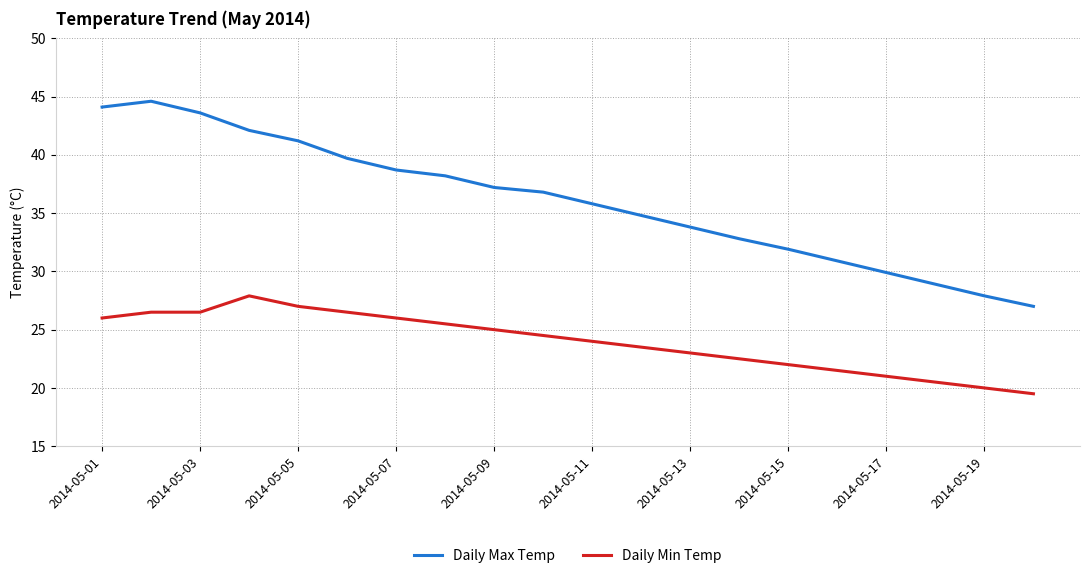

What is the sum of all Daily Min Temp values?

478.9